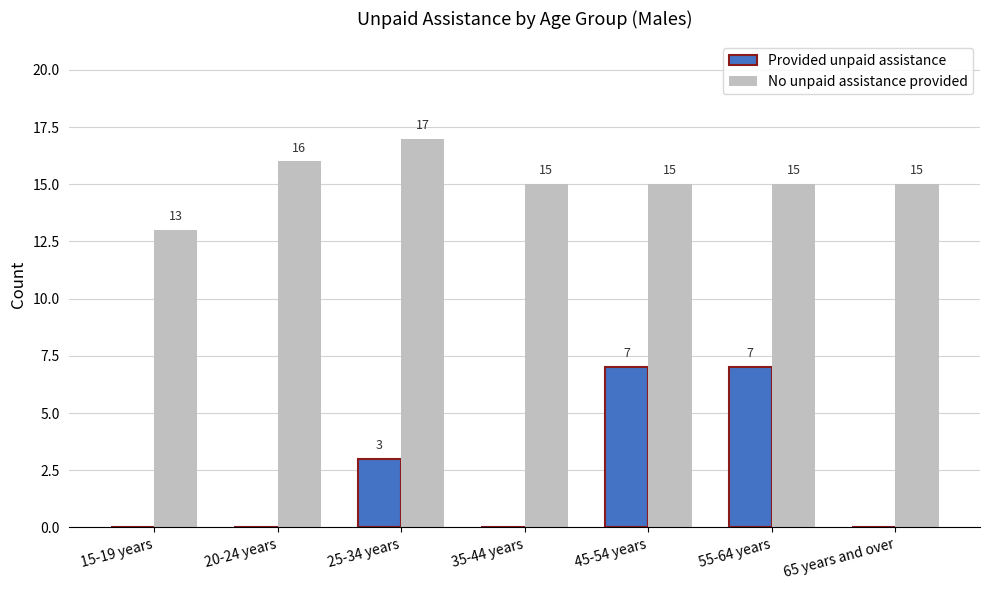

How many data points in Provided unpaid assistance are above 0?

3